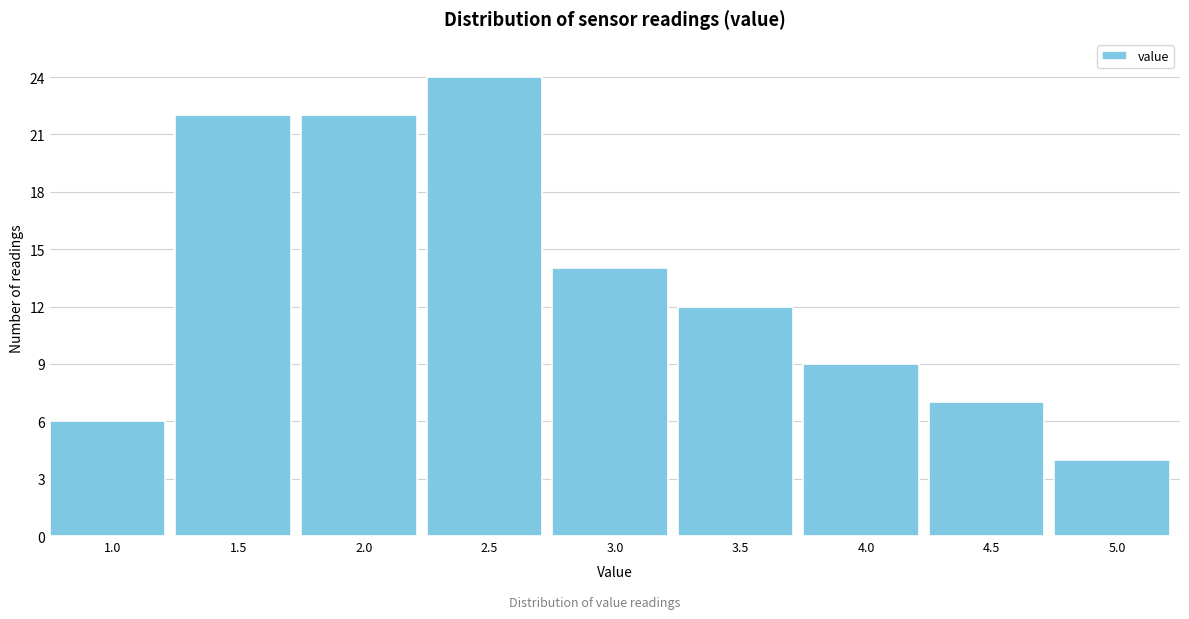

Reading left to right, extract all data points from this chart.

6	22	22	24	14	12	9	7	4